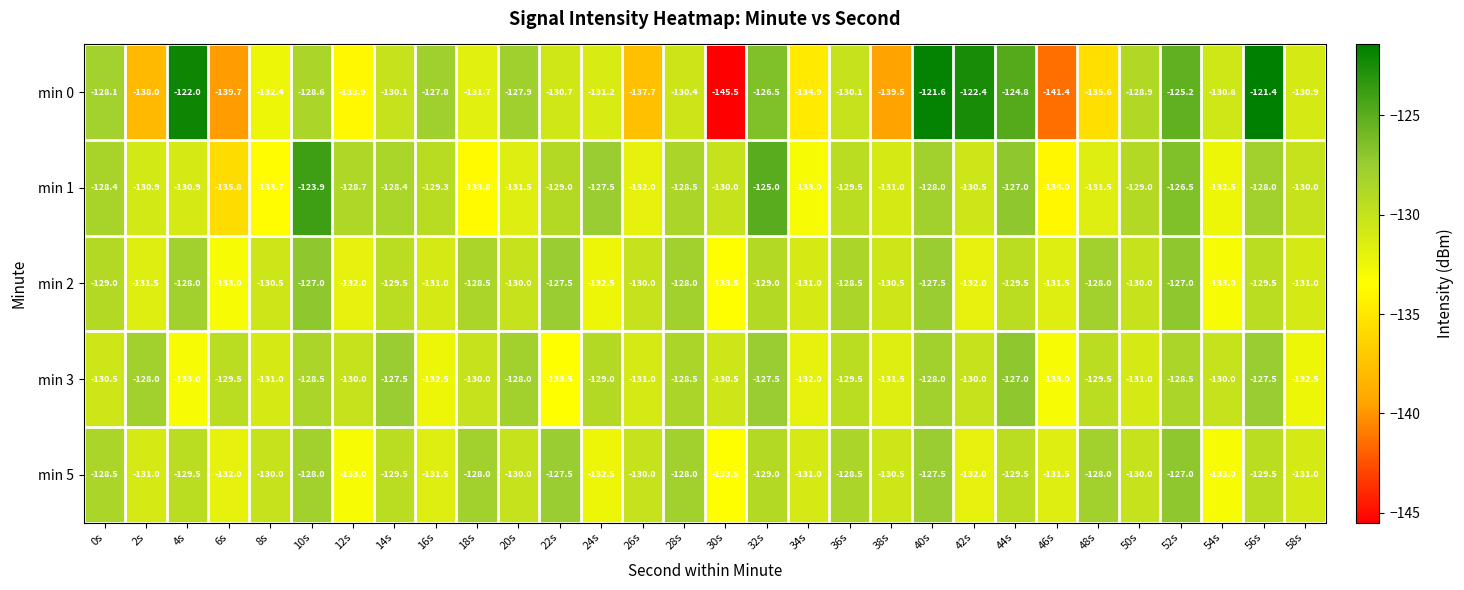

Which series changed the most between 4s and 10s?

min 1